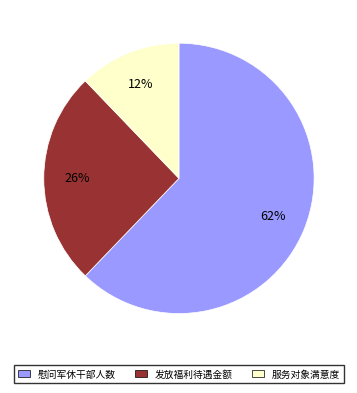

Which slice is the largest?

慰问军休干部人数